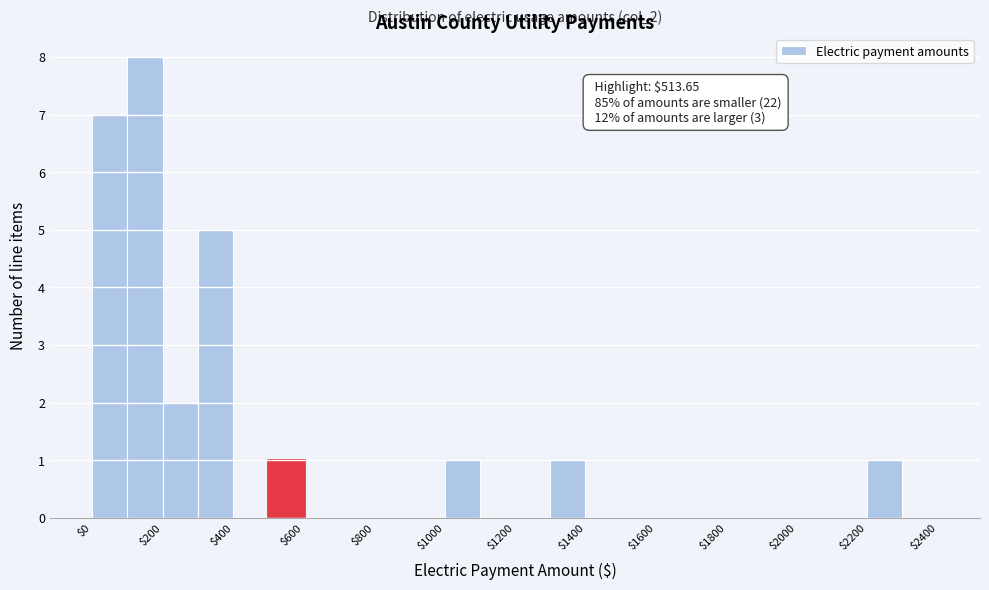

Over which range of the x-axis is the bar tallest?

100 to 200